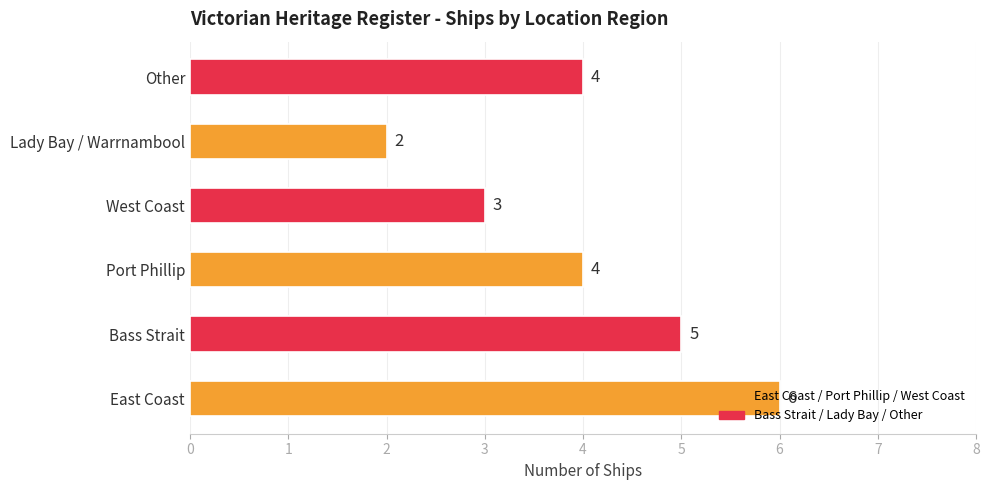

What is the maximum value shown in the chart?

6